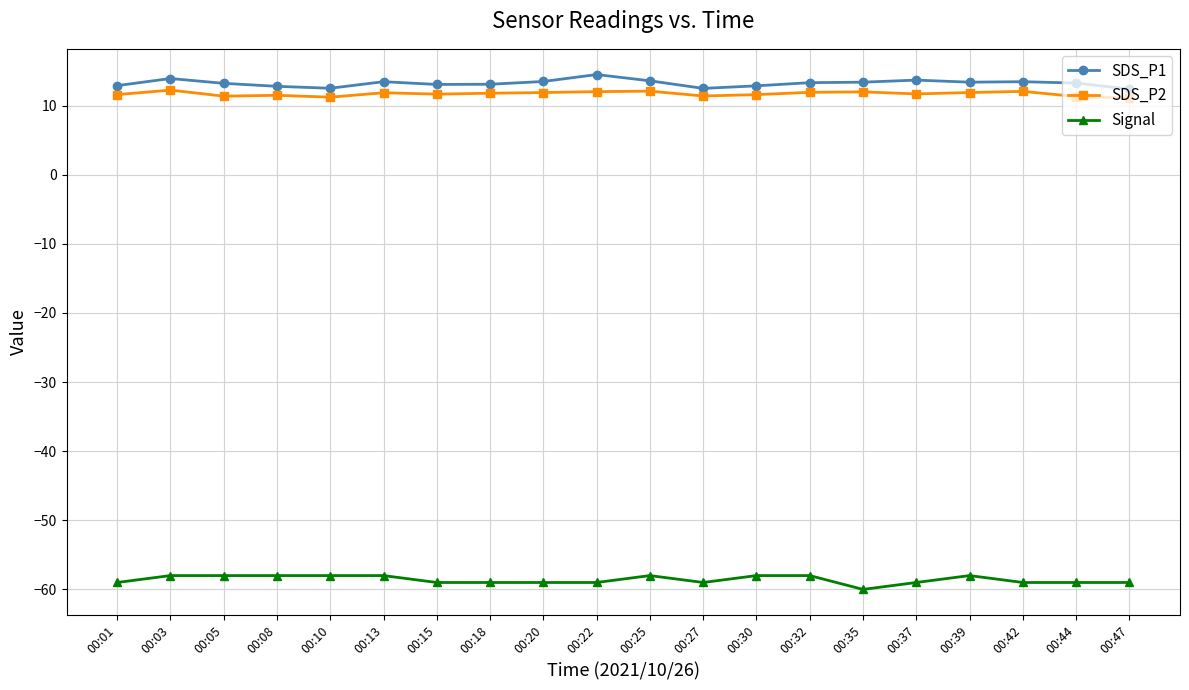

What is the value of the Signal point at the 13th from the left?

-58.0